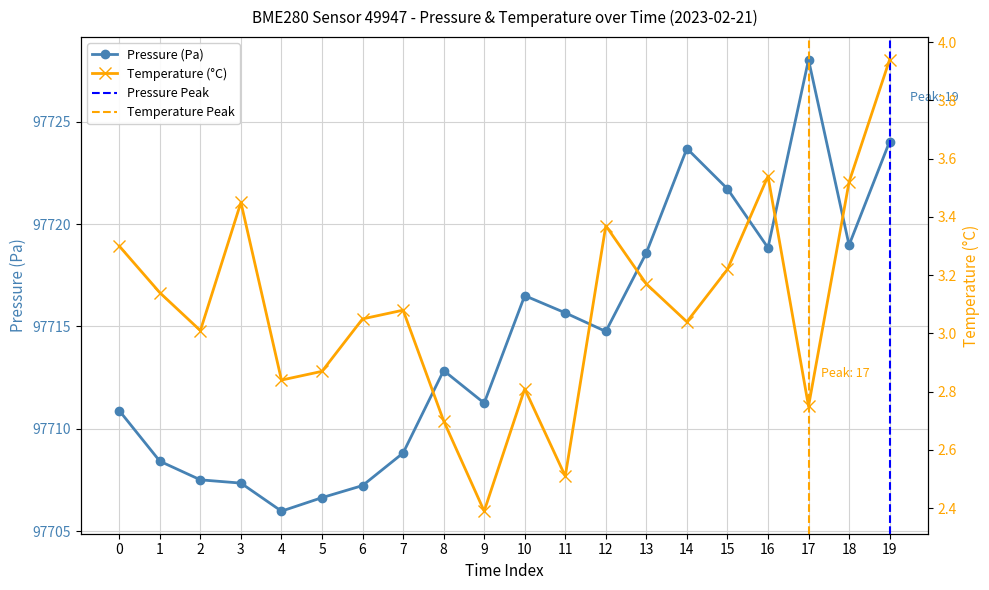

In temperature, how many points are higher than both neighbors (excluding endpoints)?

5